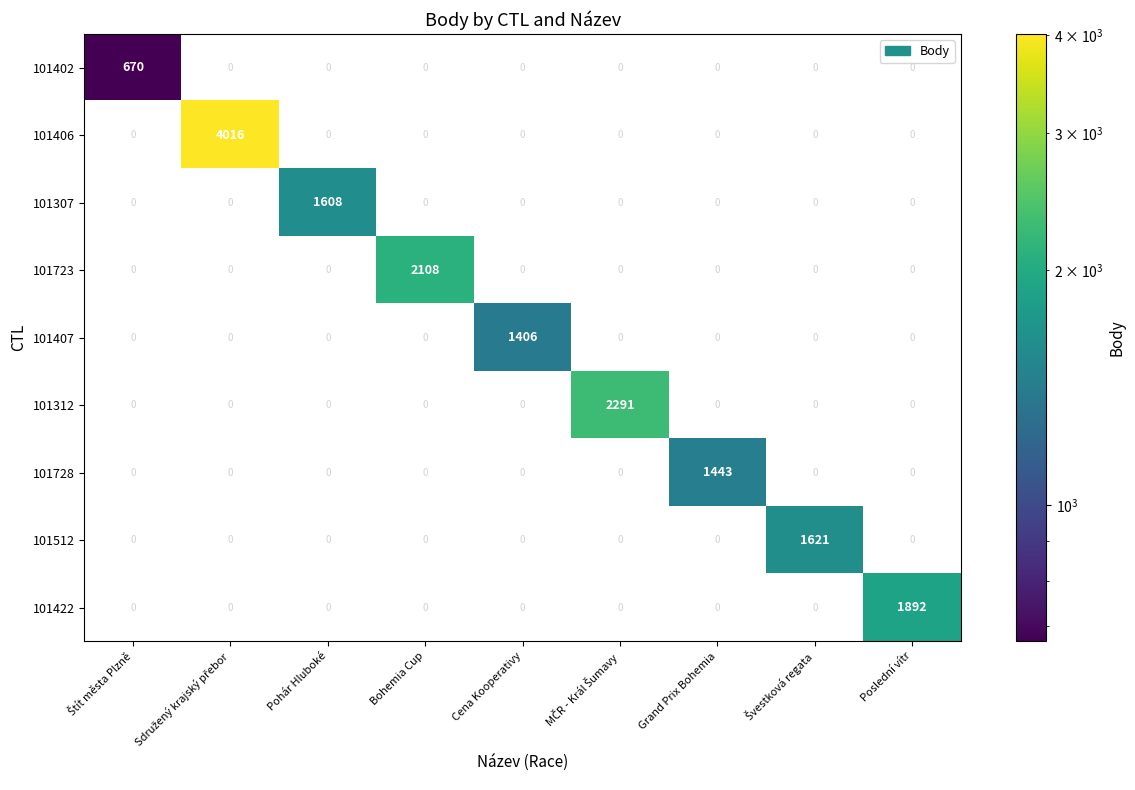

Which series has the largest range (max minus min)?

101406